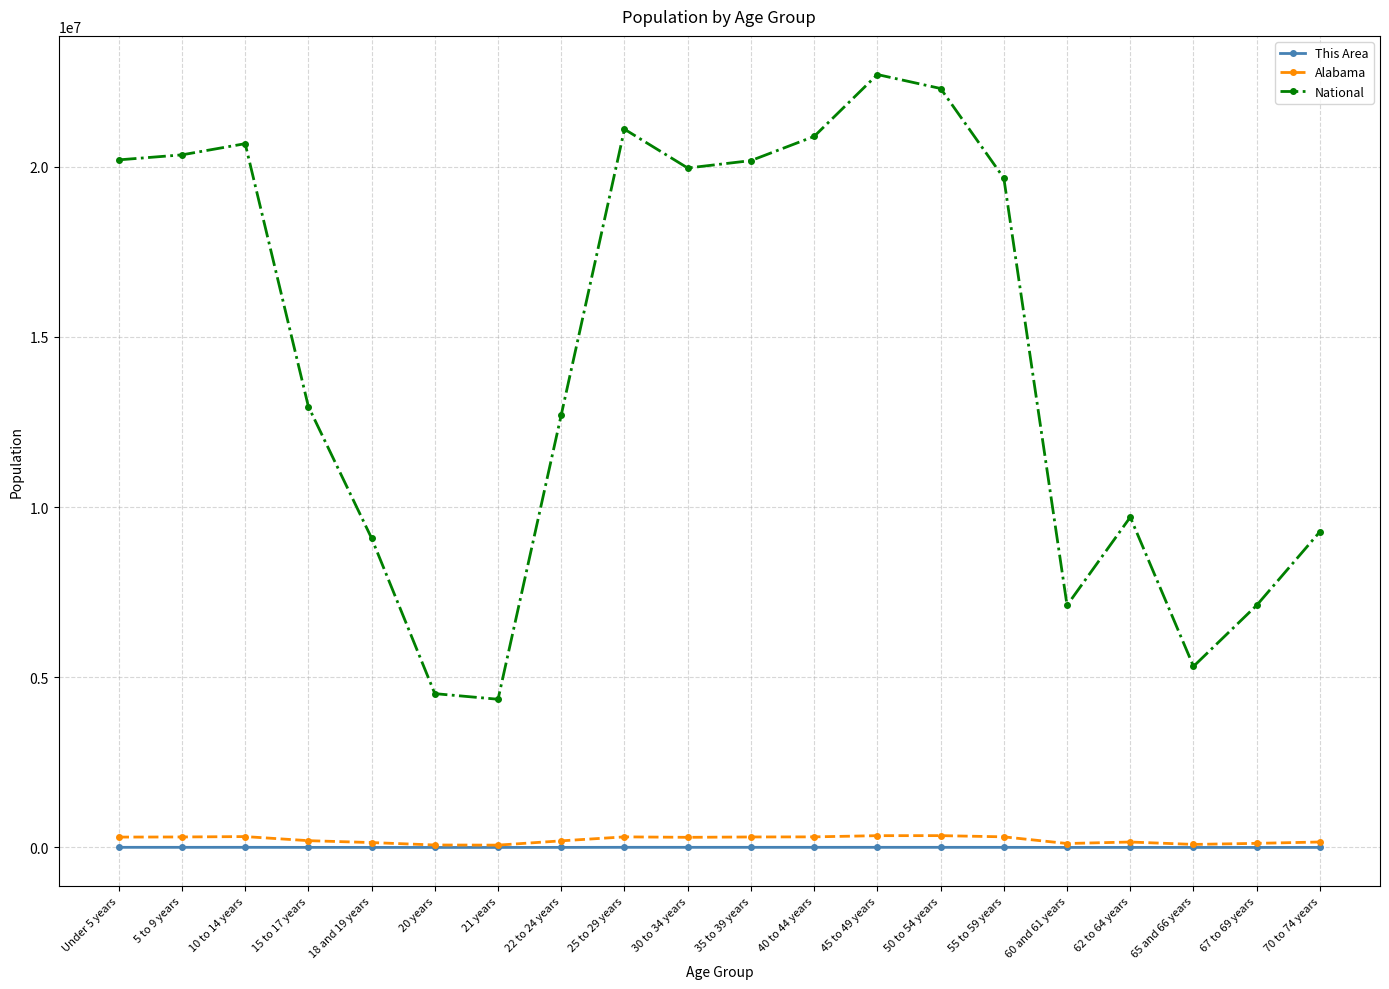

Which category has the highest value across all series?

45 to 49 years